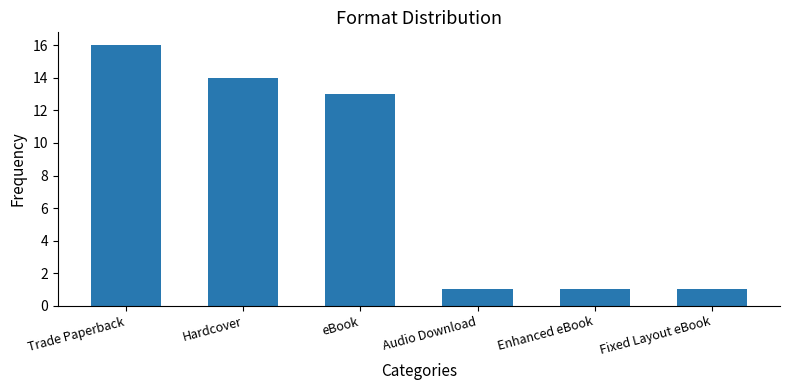

Is it true that the value at eBook is 13?

True